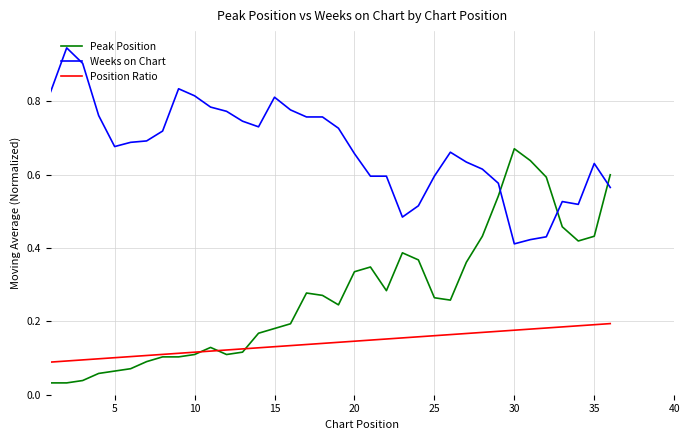

Which series has the widest spread of values?

Peak Position